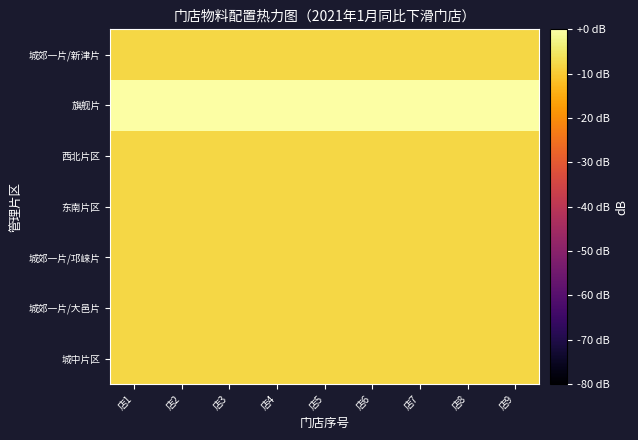

How many data points does each series have?

9